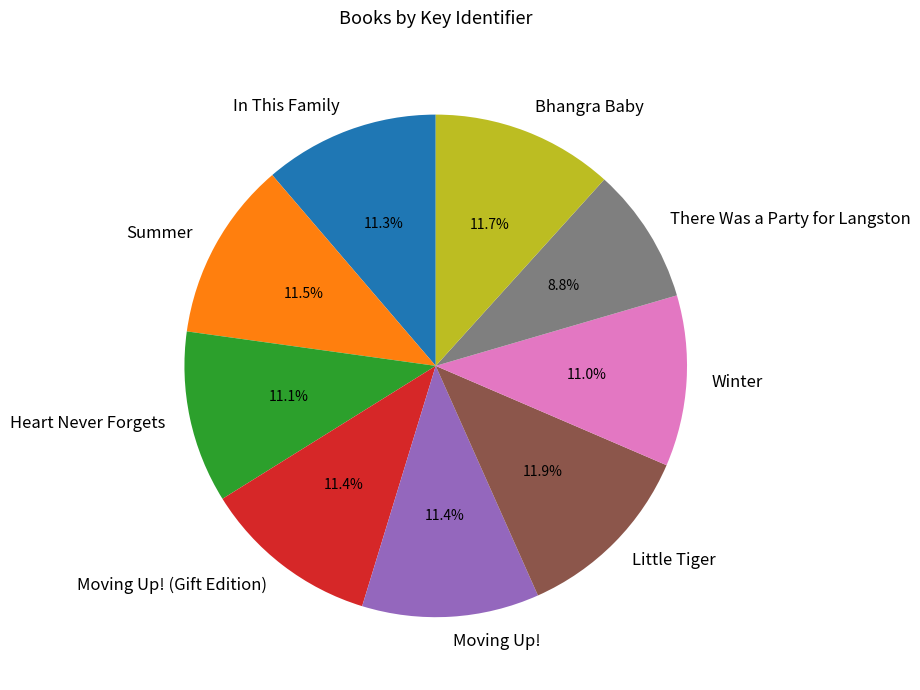

What is the ratio of the value at Summer to the value at Moving Up!?

1.0